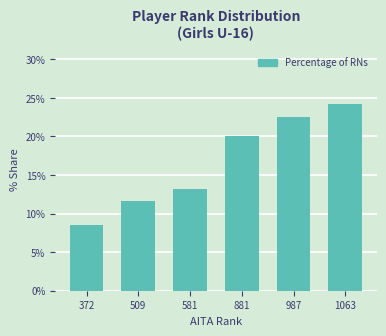

Reading left to right, extract all data points from this chart.

372=8.5	509=11.6	581=13.2	881=20.1	987=22.5	1063=24.2